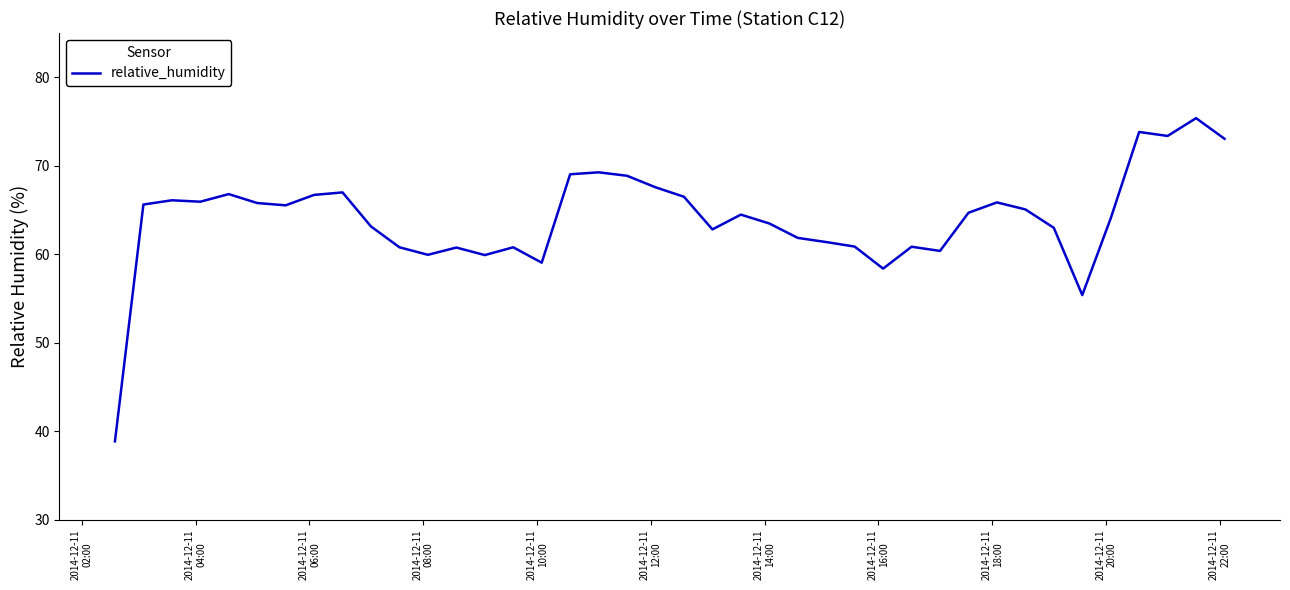

What is the maximum value shown in the chart?

75.4